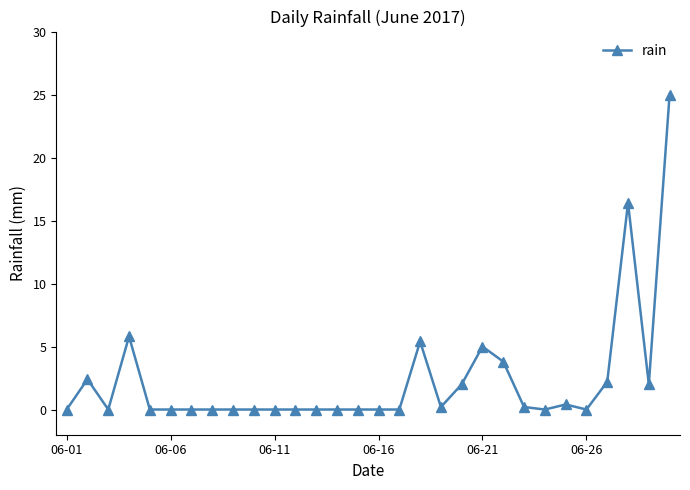

Reading right to left, extract all data points from this chart.

25.0	2.0	16.4	2.2	0.0	0.4	0.0	0.2	3.8	5.0	2.0	0.2	5.4	0.0	0.0	0.0	0.0	0.0	0.0	0.0	0.0	0.0	0.0	0.0	0.0	0.0	5.8	0.0	2.4	0.0